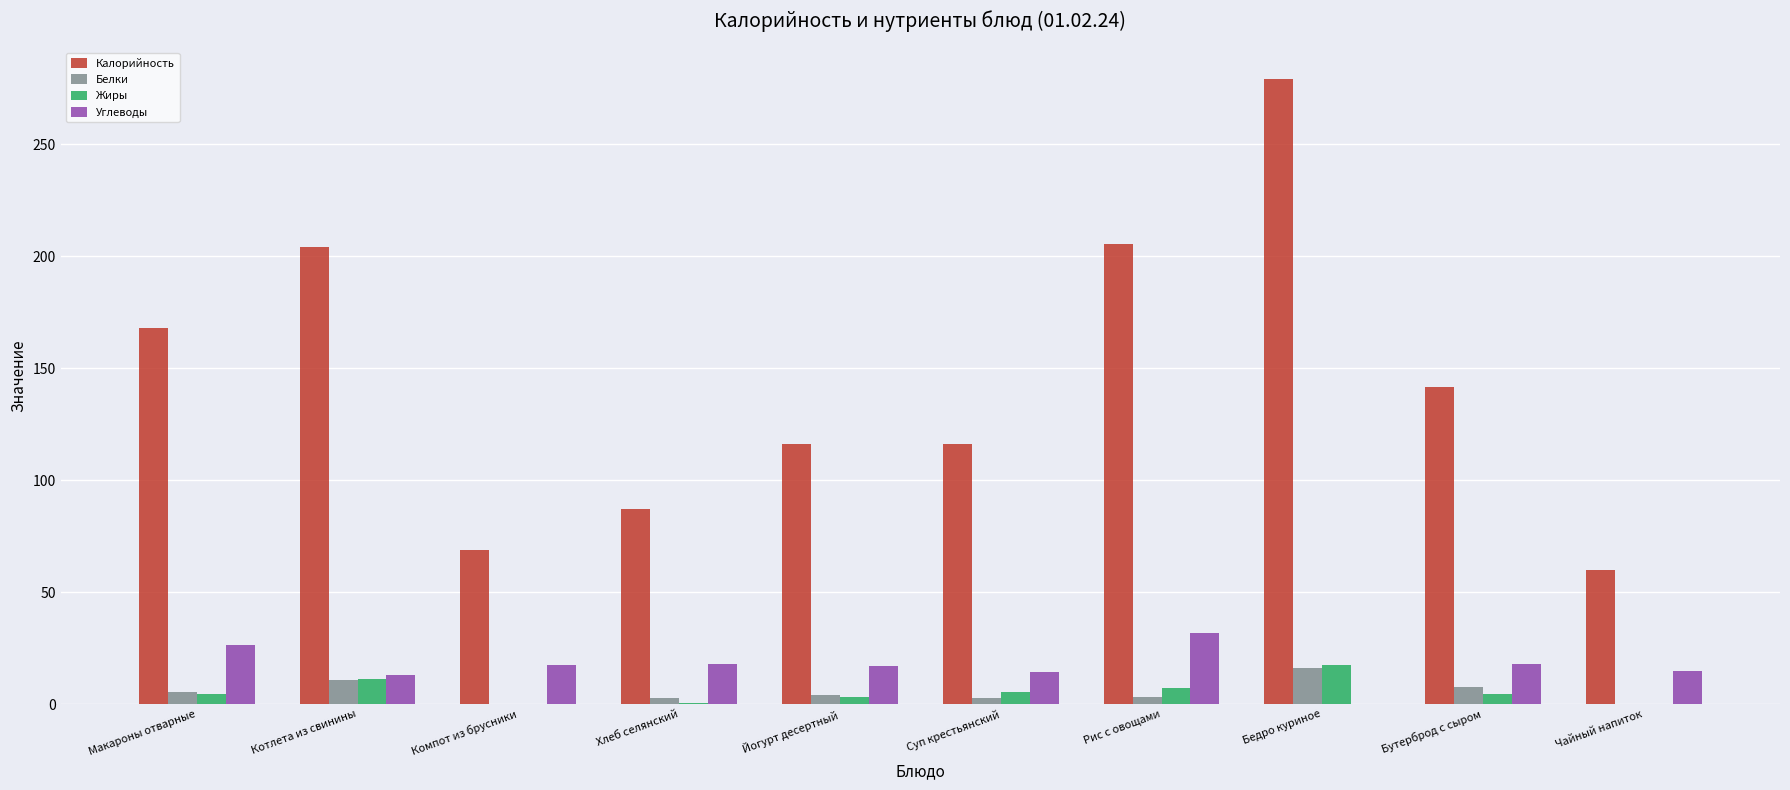

What is the highest value of the Углеводы series?

31.9